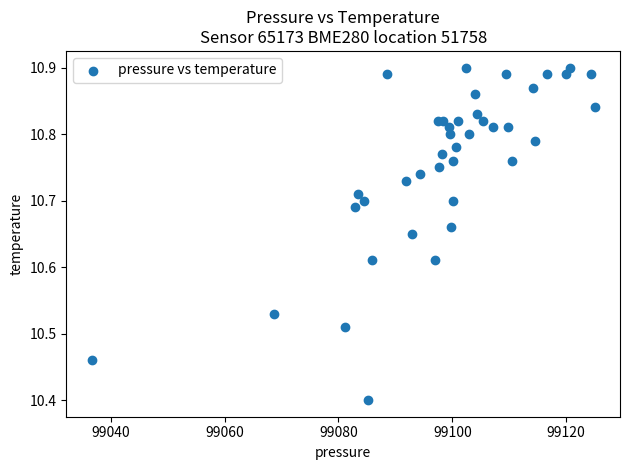

What Y value in the scatter plot is closest to 10?

10.4